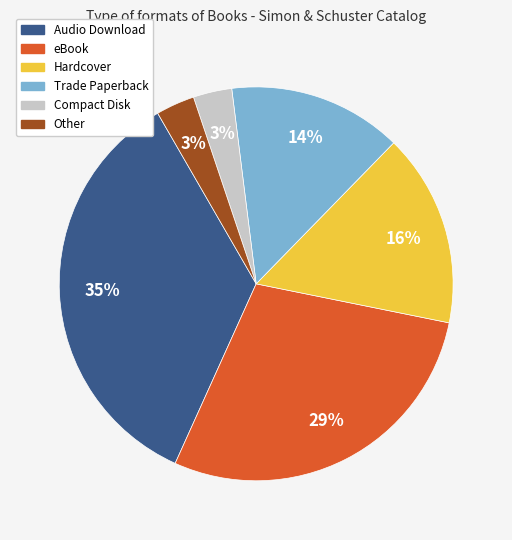

What percentage is the Hardcover slice, to the nearest percent?

16%